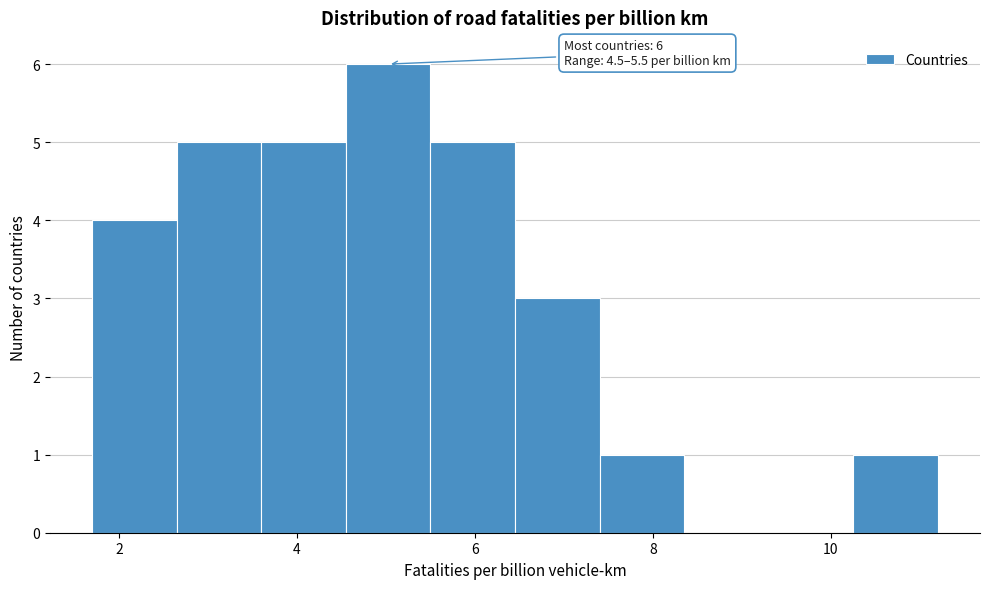

Over which range of the x-axis is the bar tallest?

4.55 to 5.50